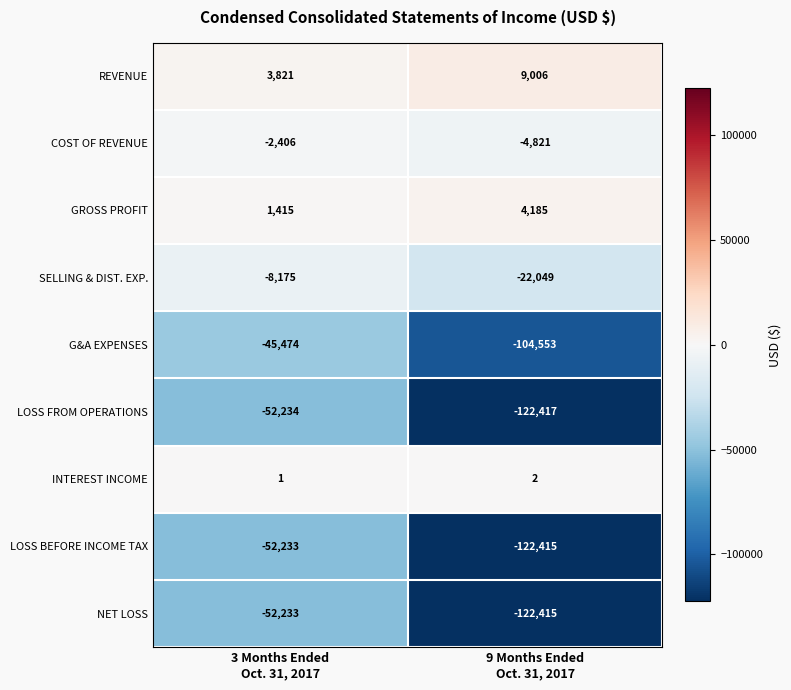

What is the maximum value for G&A EXPENSES?

-45474